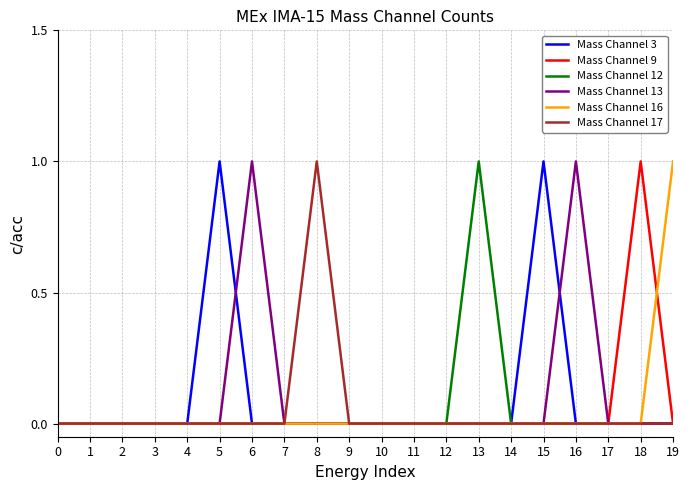

Is it true that Mass Channel 9 equals 0 at 12?

True